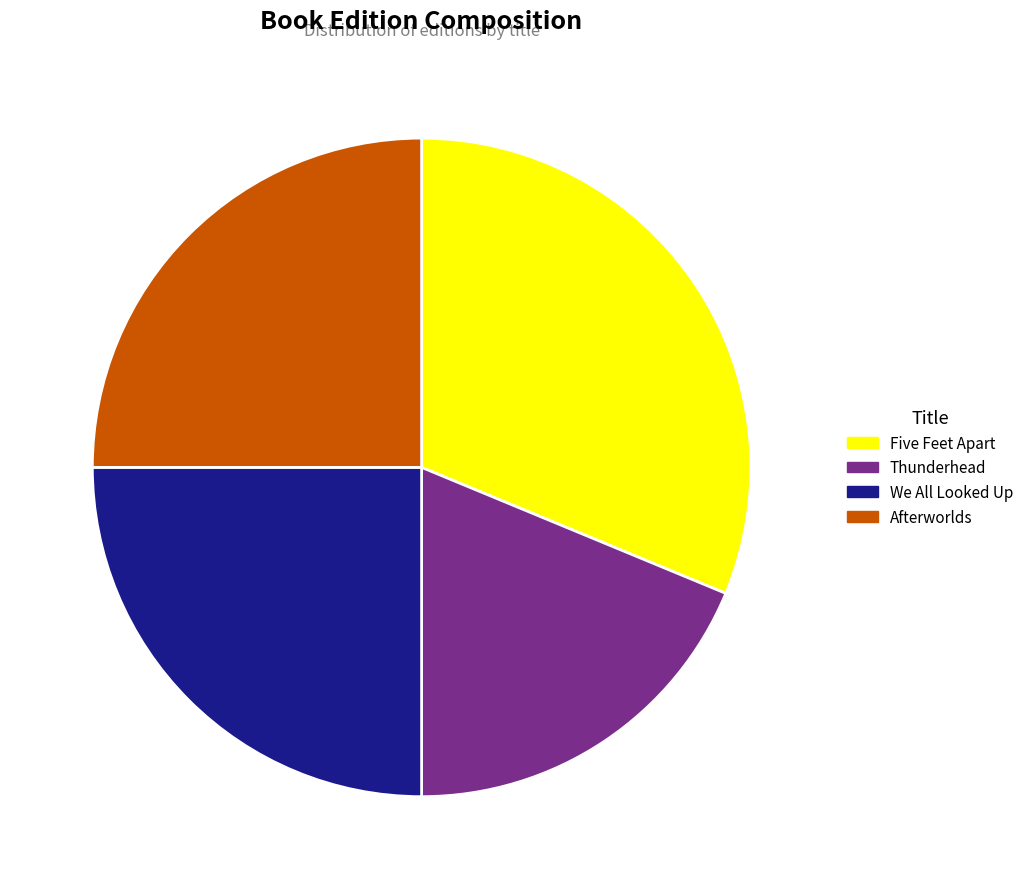

Which has a higher value, Five Feet Apart or Afterworlds?

Five Feet Apart